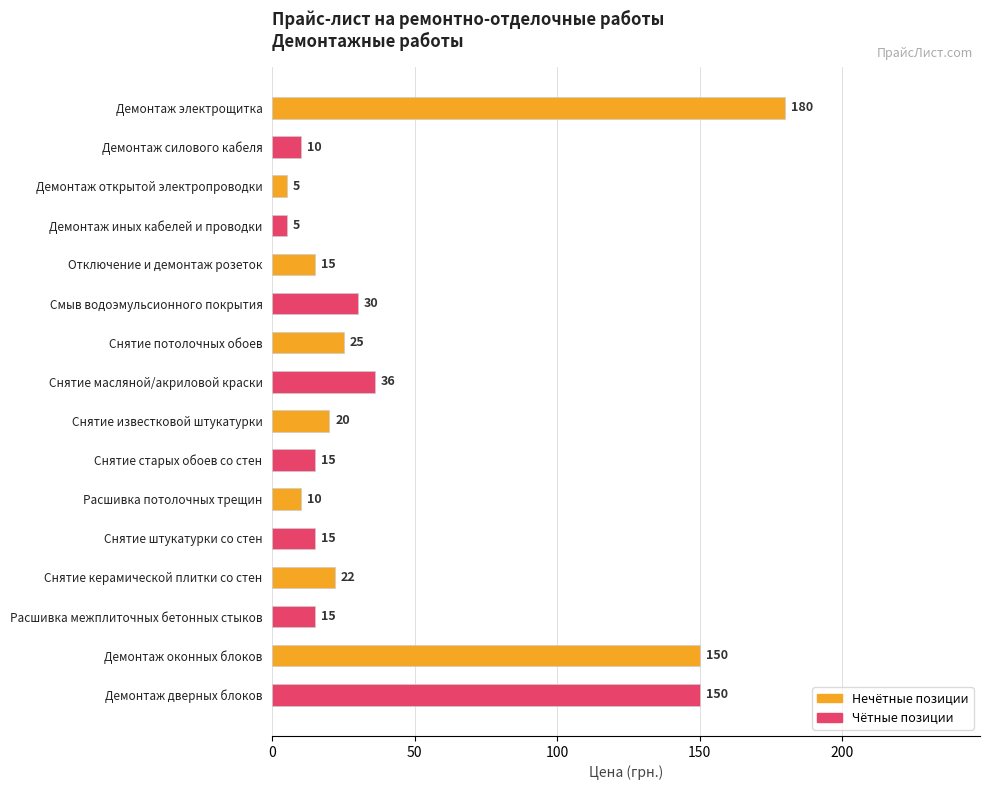

What is the ratio of the value at Расшивка потолочных трещин to the value at Снятие керамической плитки со стен?

0.5